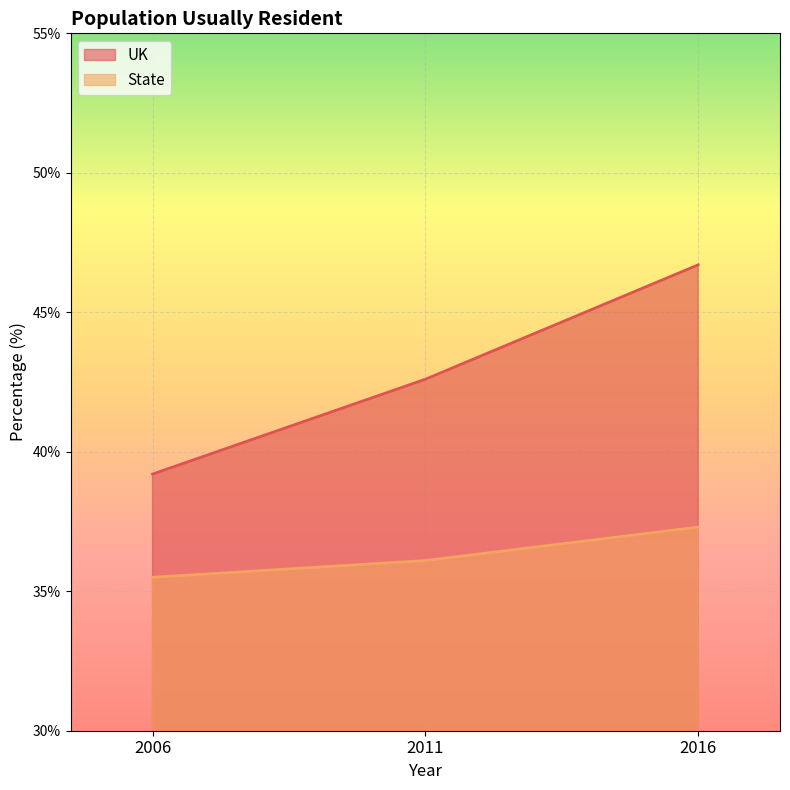

How many values in the State series are below 36?

1